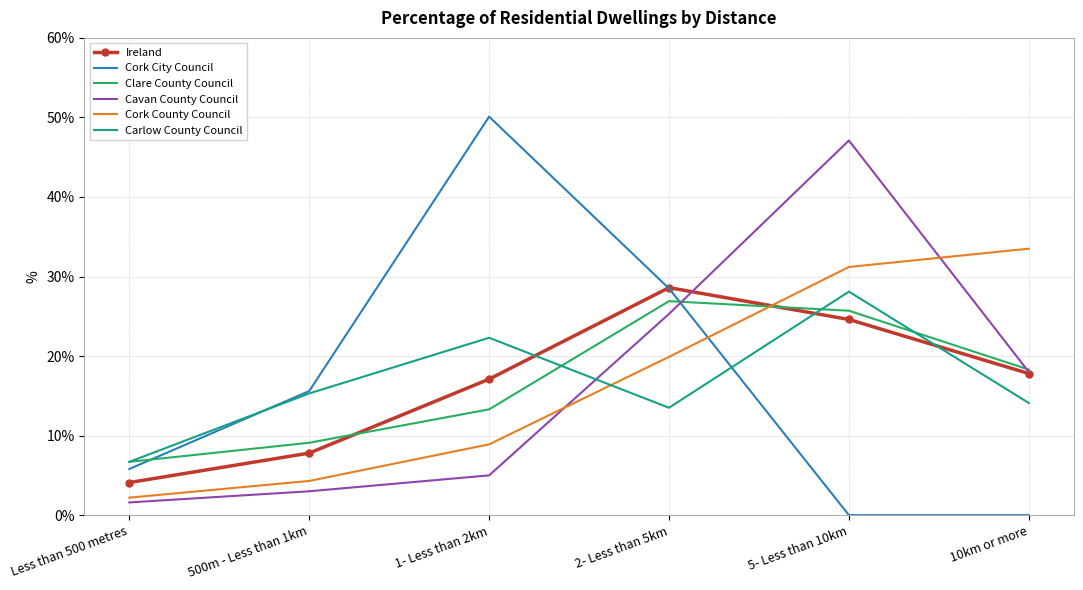

Between 1- Less than 2km and 10km or more, which series saw the biggest shift?

Cork City Council